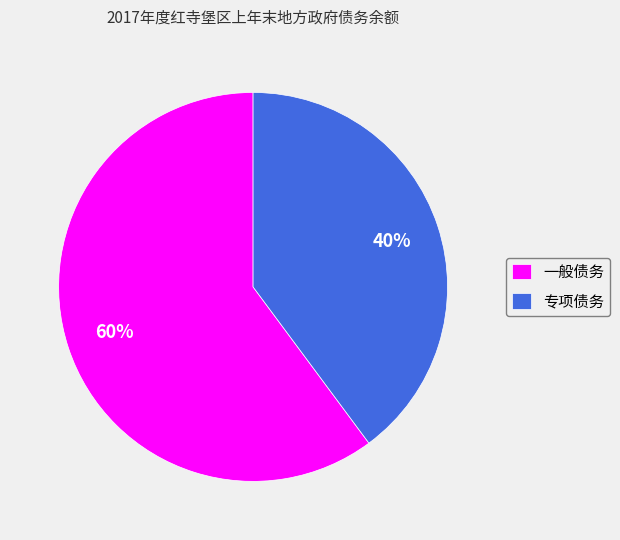

The 一般债务 slice represents 60% of the pie. True or false?

True